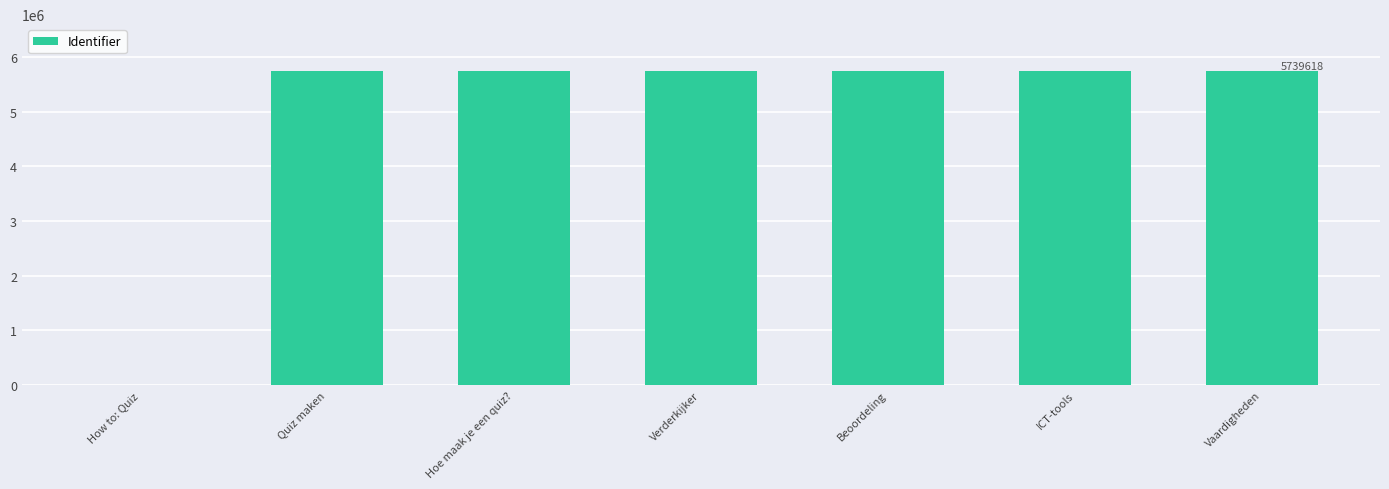

Is it true that the value at Beoordeling is 1578850?

False